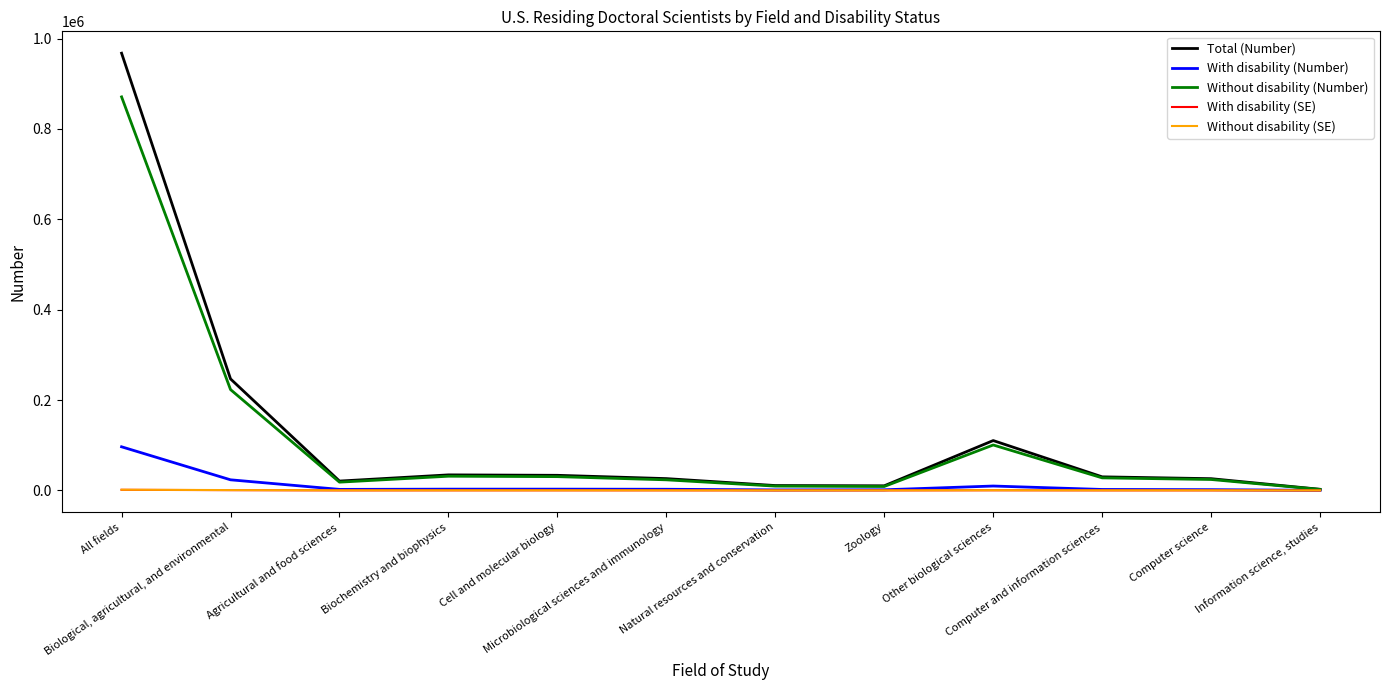

Where does the Without disability (Number) series first go above 27900?

All fields